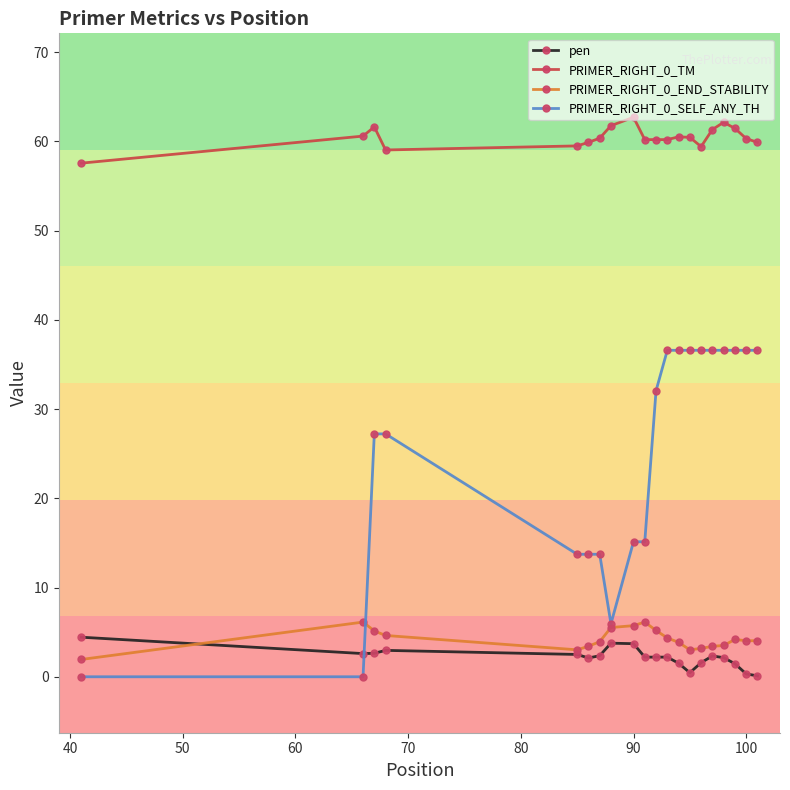

True or false: PRIMER_RIGHT_0_TM and PRIMER_RIGHT_0_SELF_ANY_TH cross at least once.

False